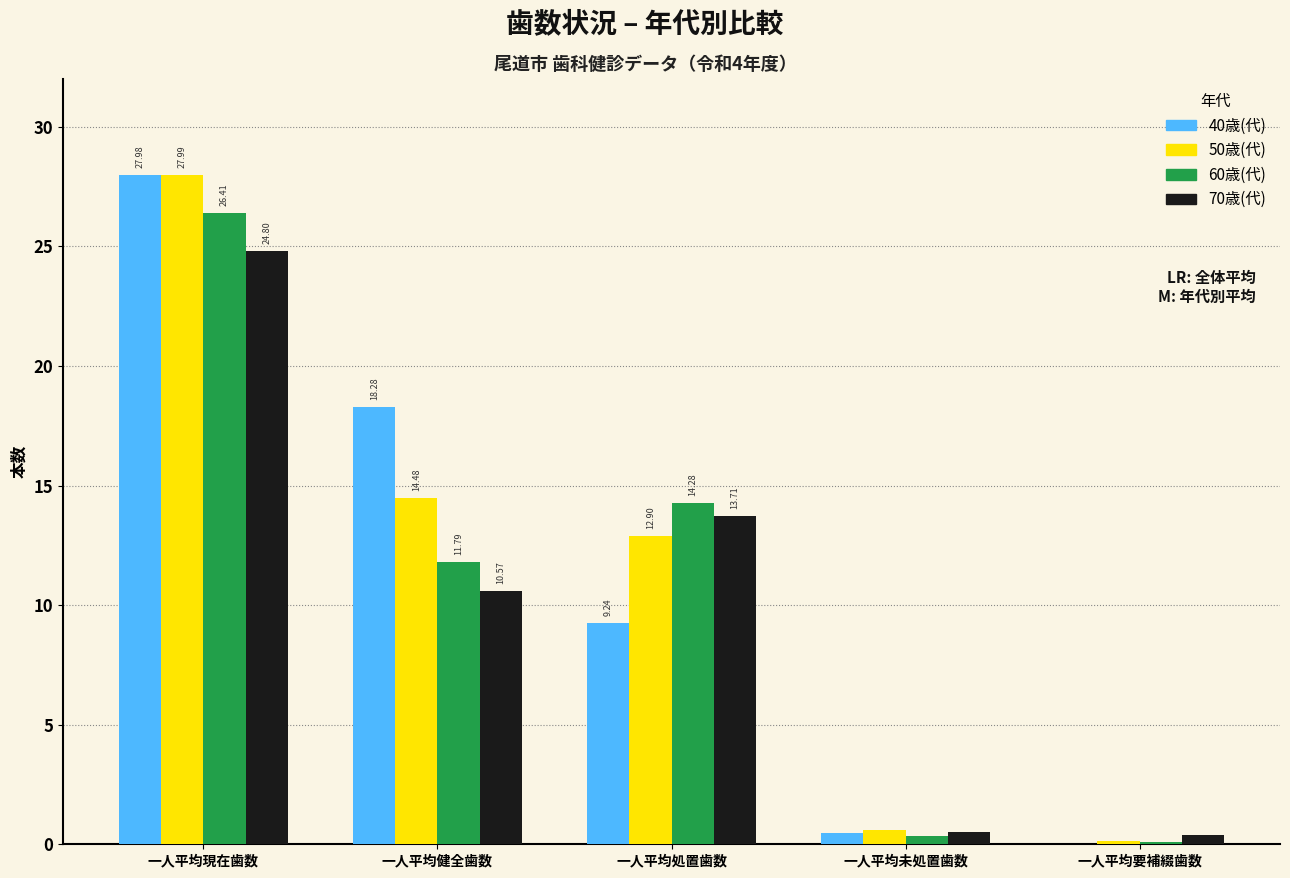

At which label does 70歳(代) first exceed 10?

一人平均現在歯数